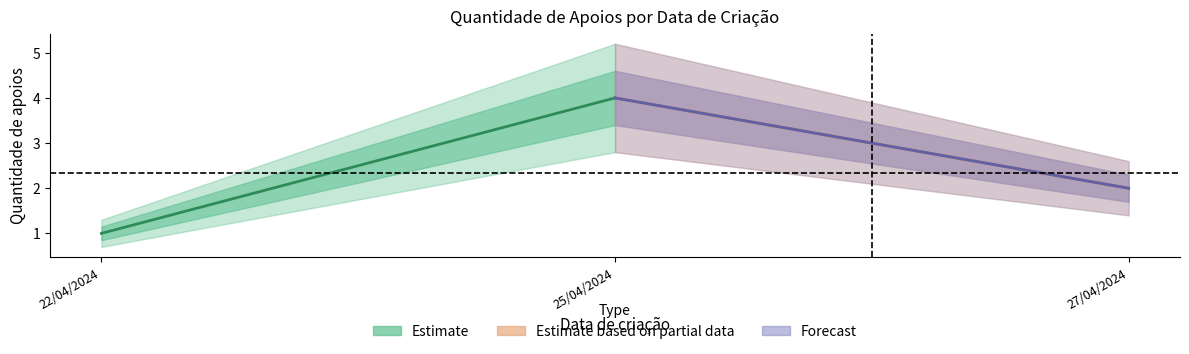

Which category has the highest value in the Estimate series?

25/04/2024